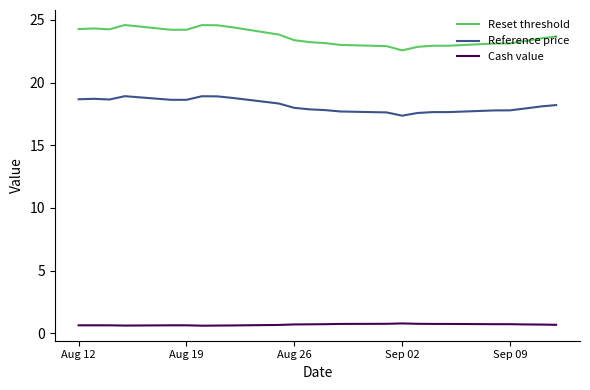

True or false: Reference price and Reset threshold intersect in this chart.

False